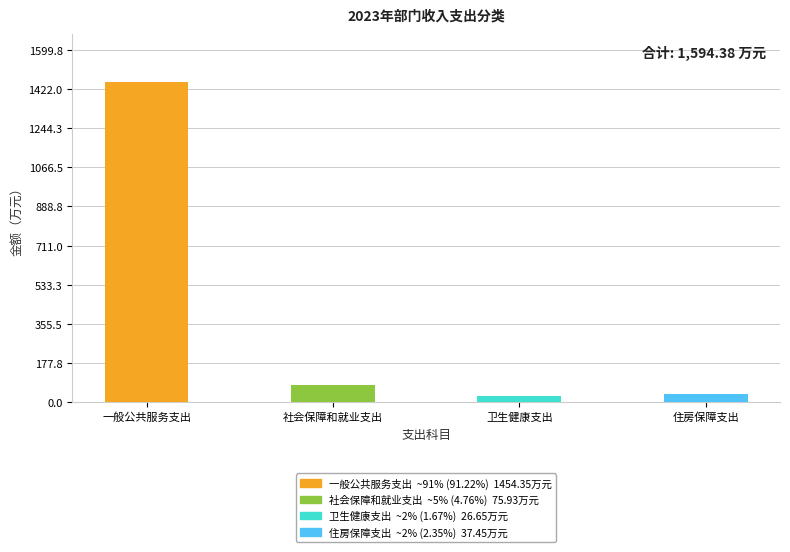

Which label corresponds to the largest value in the chart?

一般公共服务支出